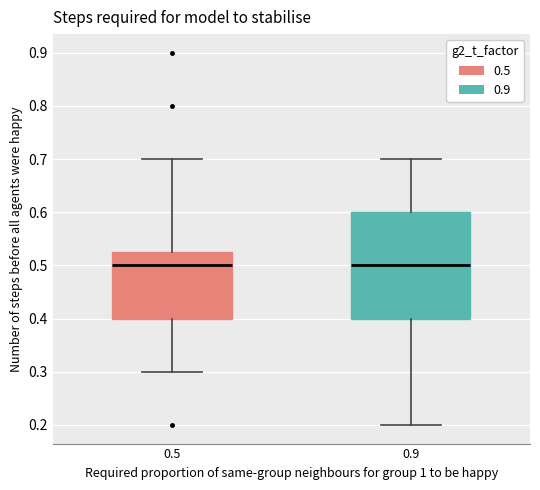

Which box is the tallest, from its lower edge to its upper edge?

0.9